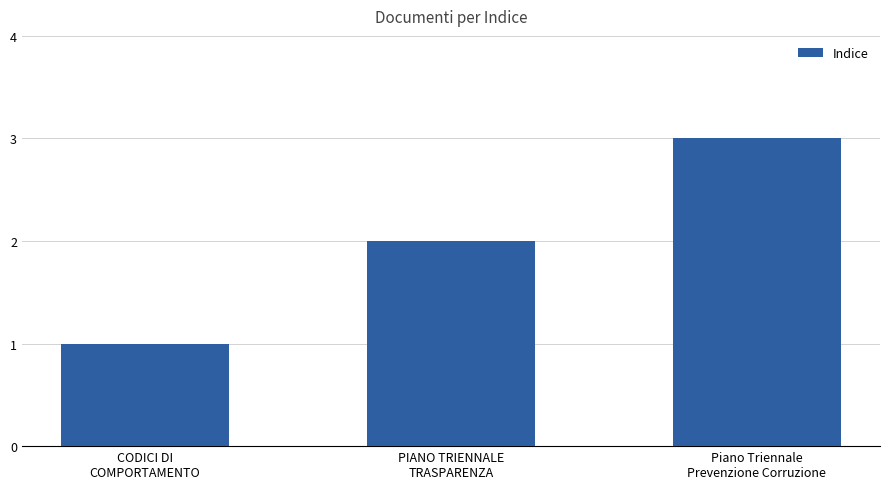

The chart shows a value of 1 at Piano Triennale
Prevenzione Corruzione. True or false?

False